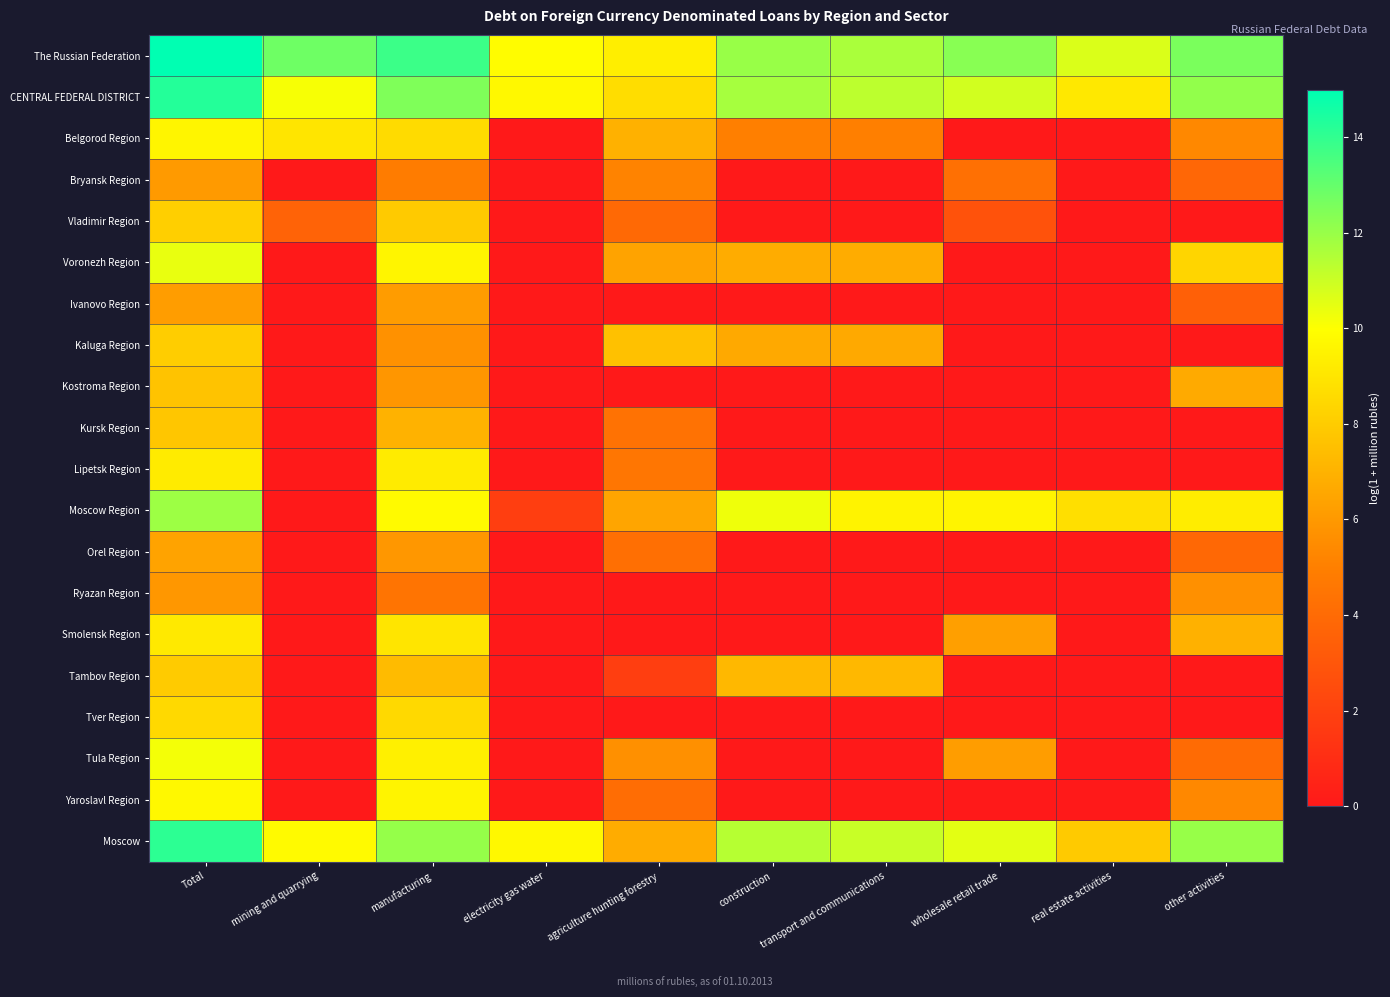

Which series has the widest spread of values?

Moscow Region